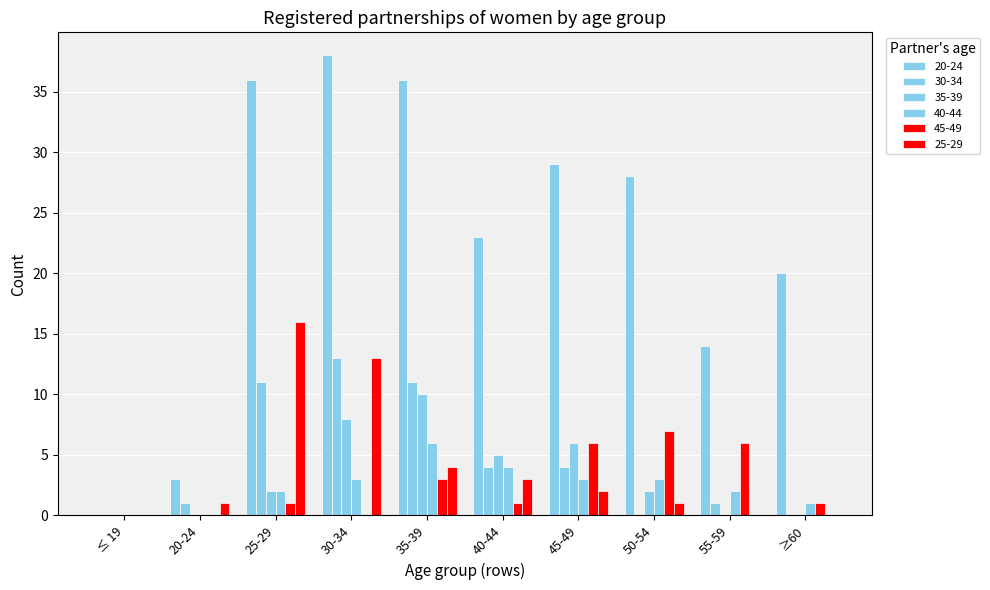

Count the number of categories in the chart.

10